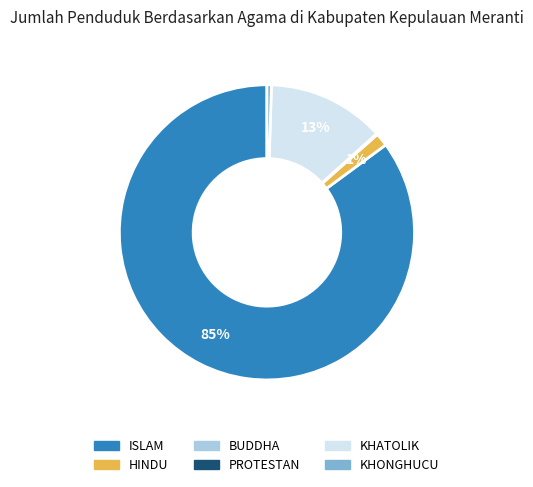

What percentage is the KHATOLIK slice, to the nearest percent?

13%